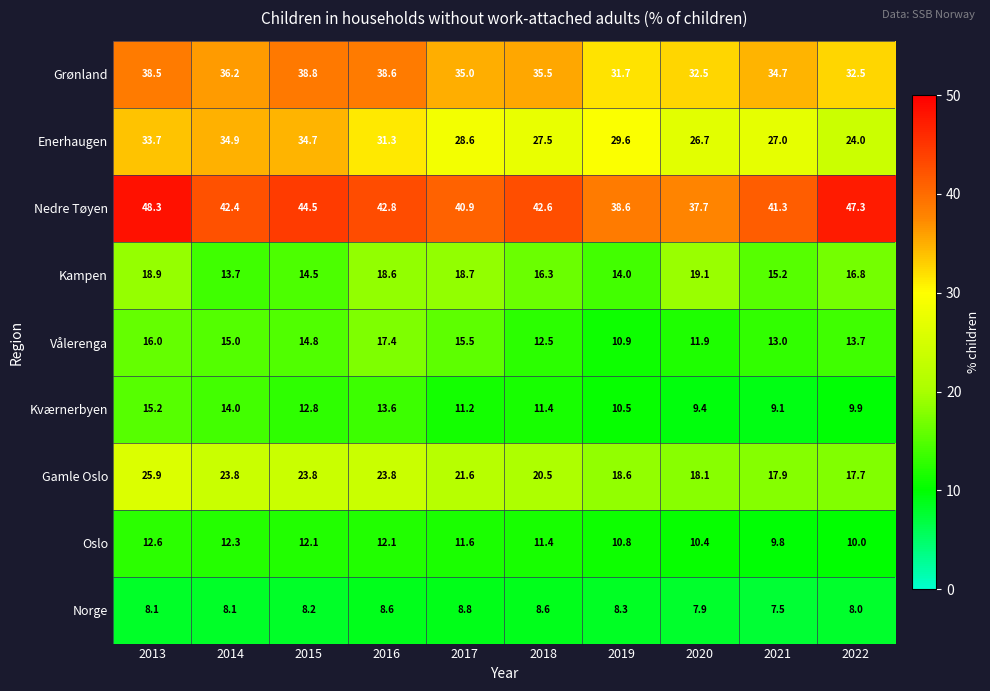

What is the total value across all series at 2016?

206.8